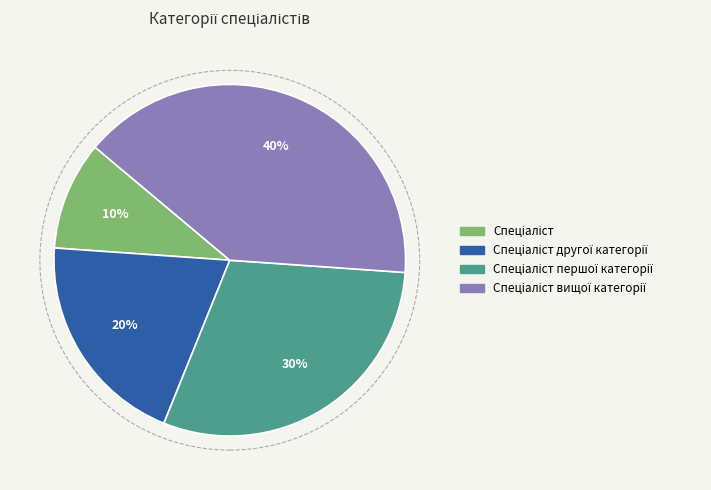

Does any single category account for the majority?

No